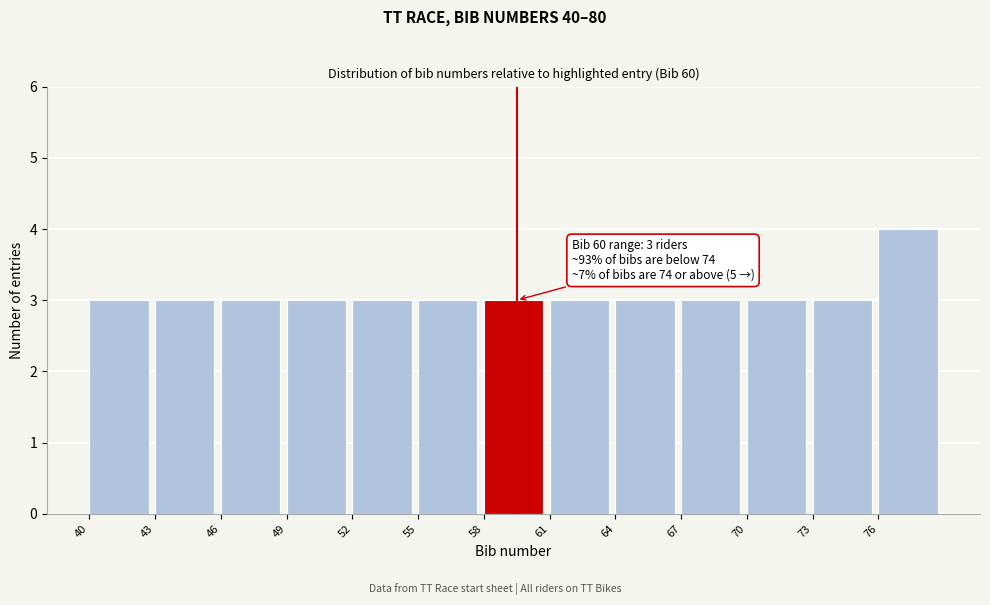

Which range on the x-axis has the tallest bar?

76 to 79